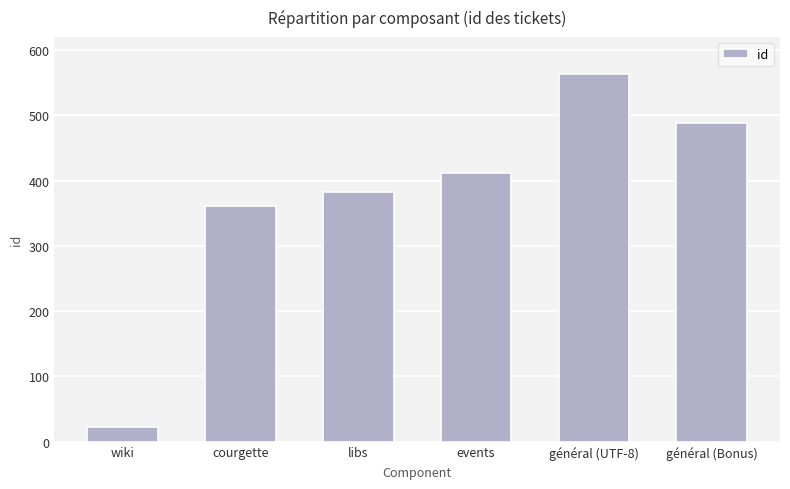

Reading left to right, list all the values displayed in this chart.

23	361	382	411	563	488